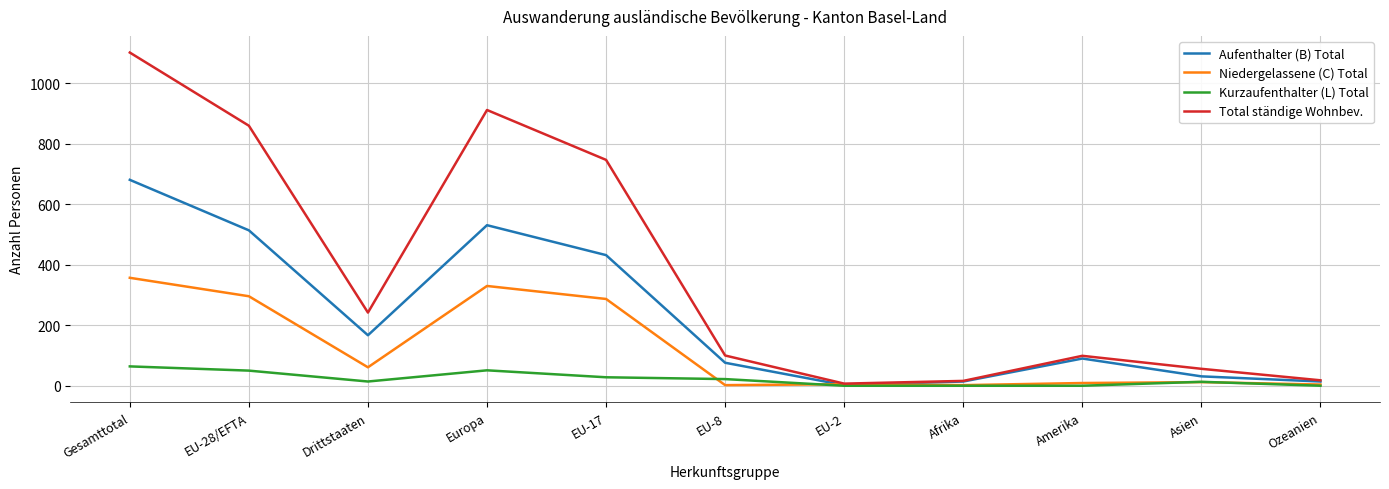

How many series are shown in this chart?

4